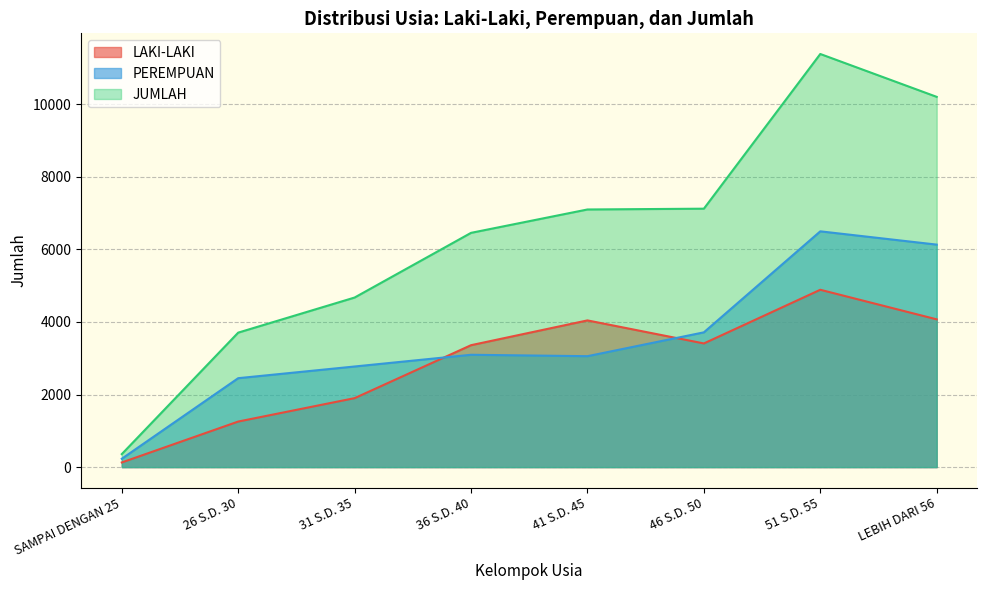

Does the chart have visible grid lines?

Yes